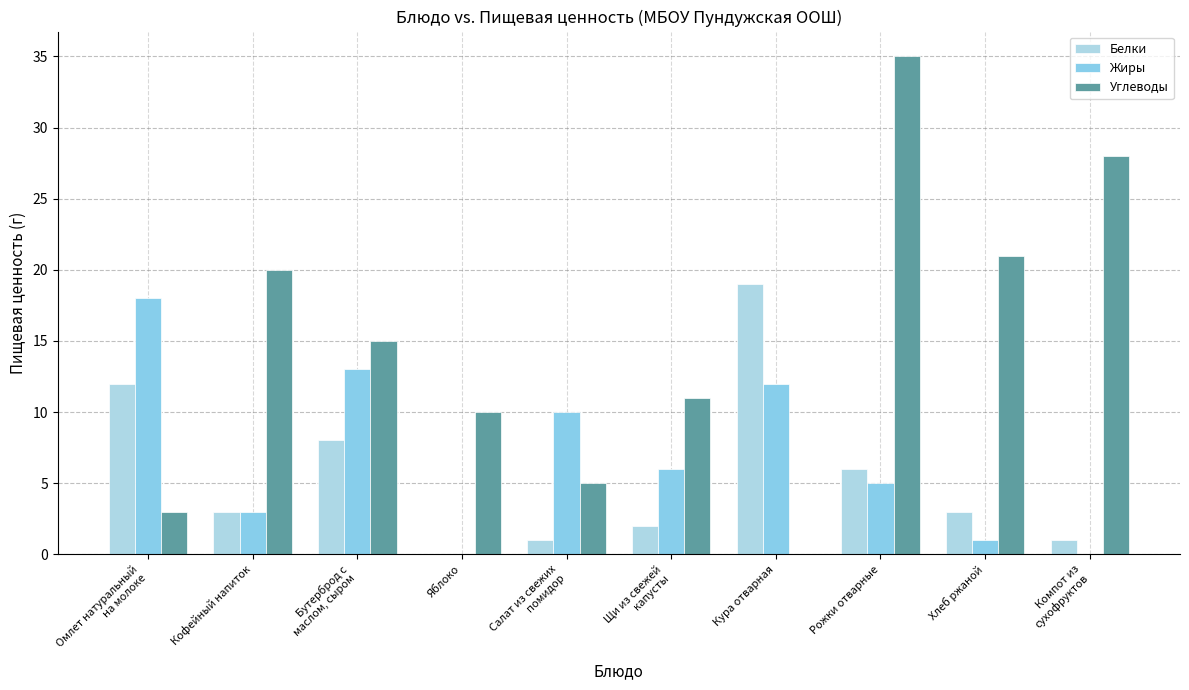

How many groups of bars are there?

10